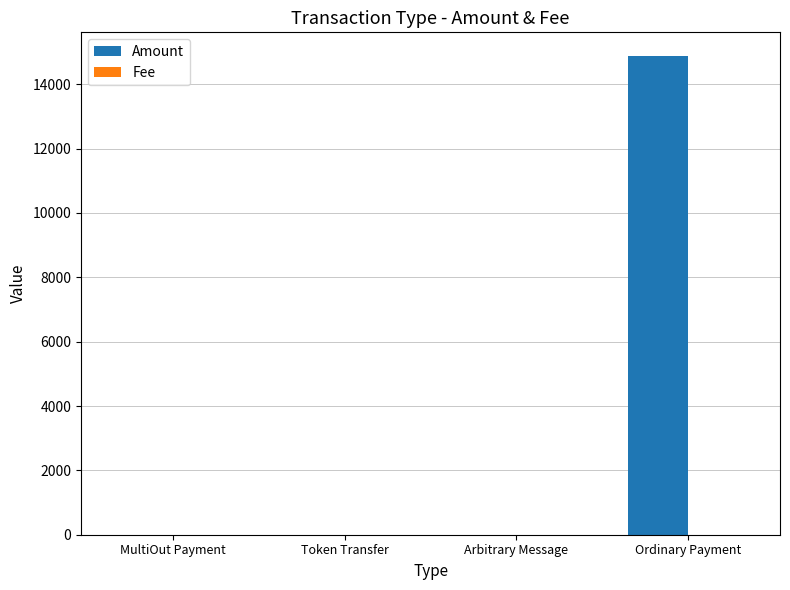

Are the bars horizontal?

No